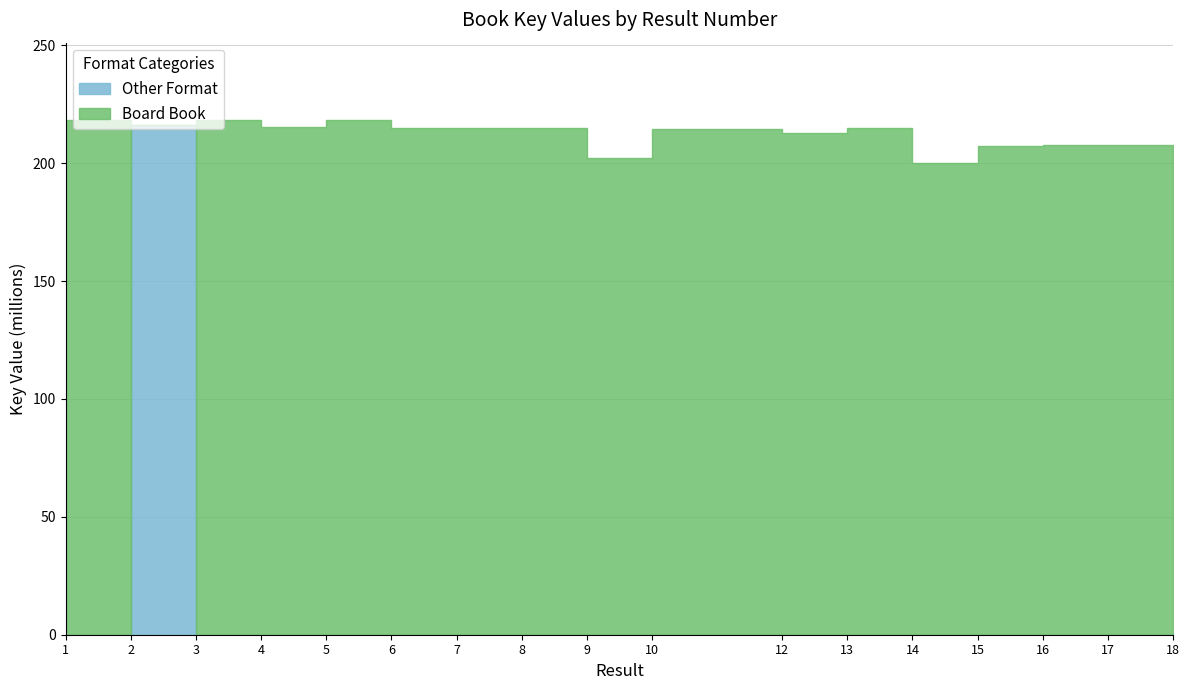

Which series has the largest total across all categories?

Board Book